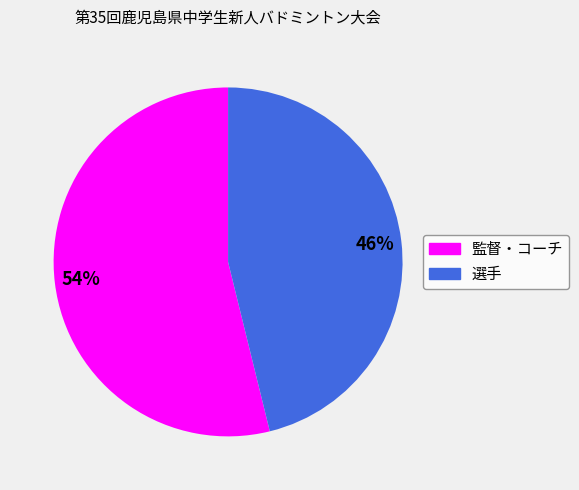

Is the sum of 監督・コーチ and 選手 greater than half?

Yes